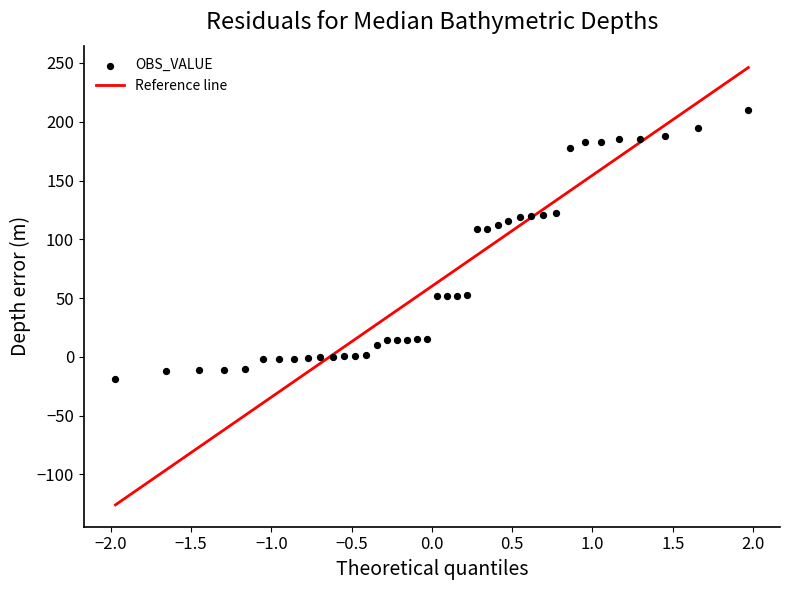

What is the range of Y values (max minus min)?

229